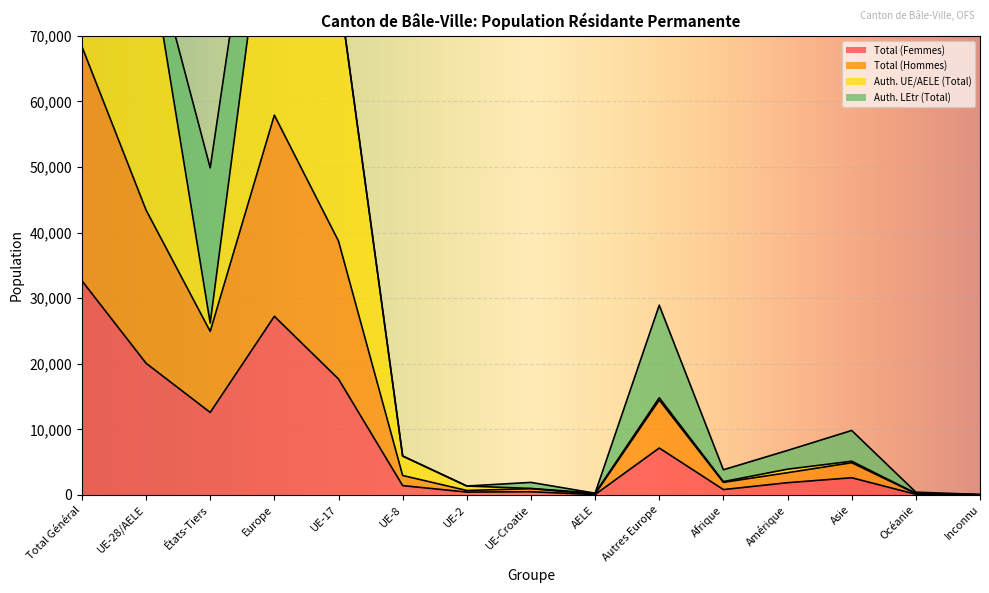

Which category has the highest value in the Total (Femmes) series?

Total Général